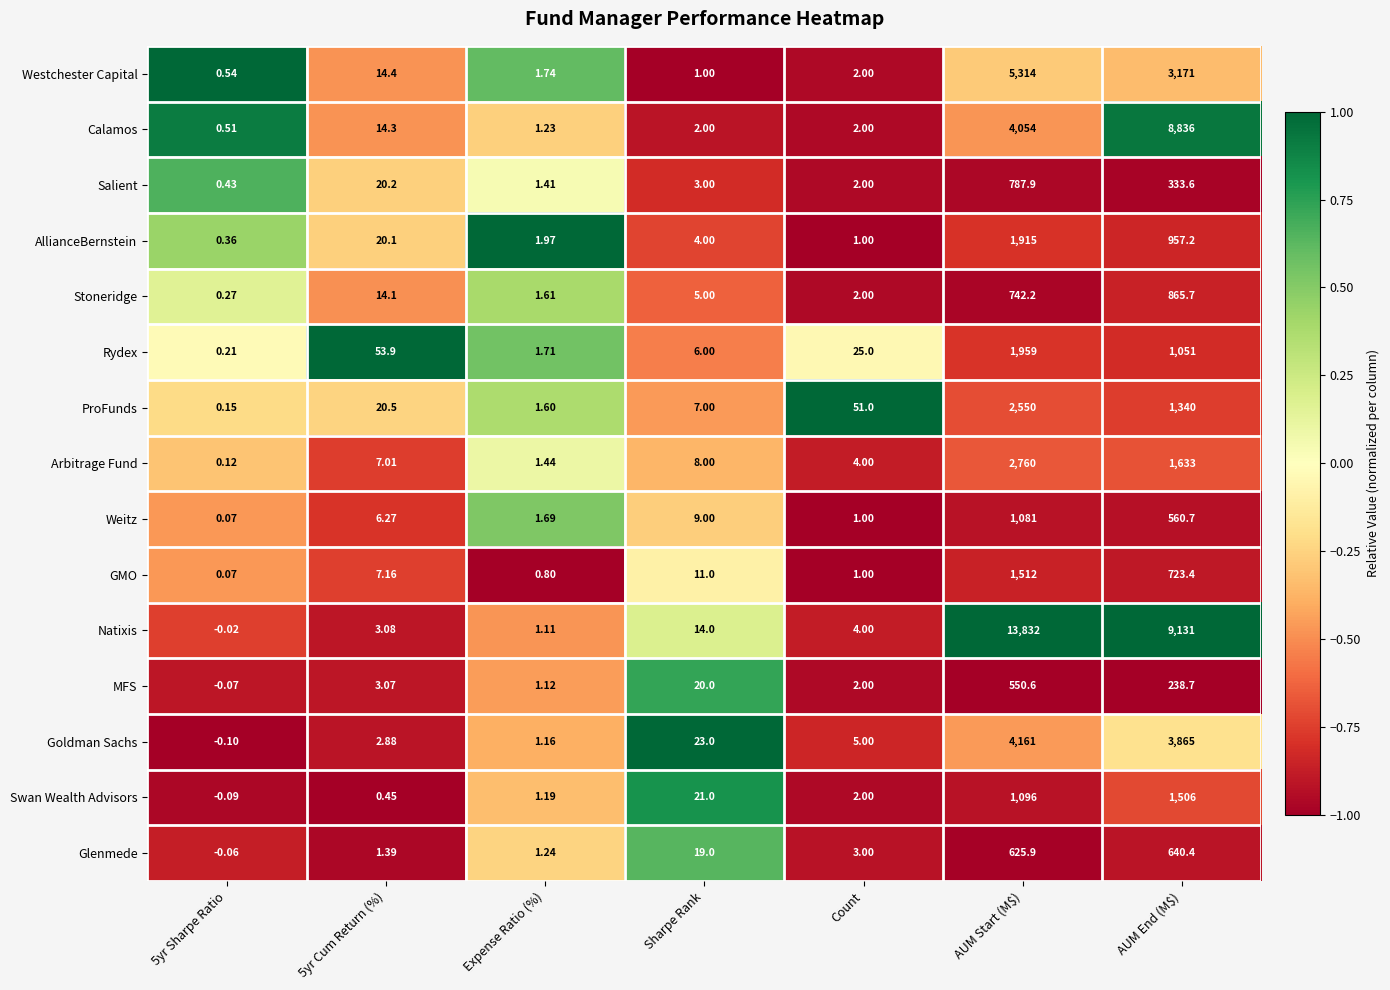

At which category is the sum across all series the highest?

AUM Start (M$)